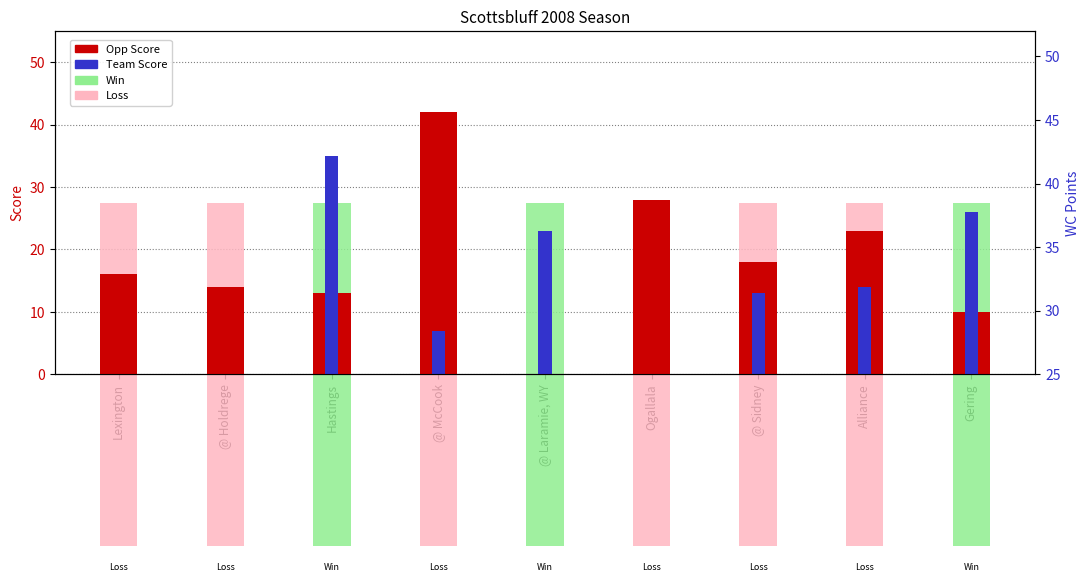

Which series has the largest total across all categories?

Opp Score